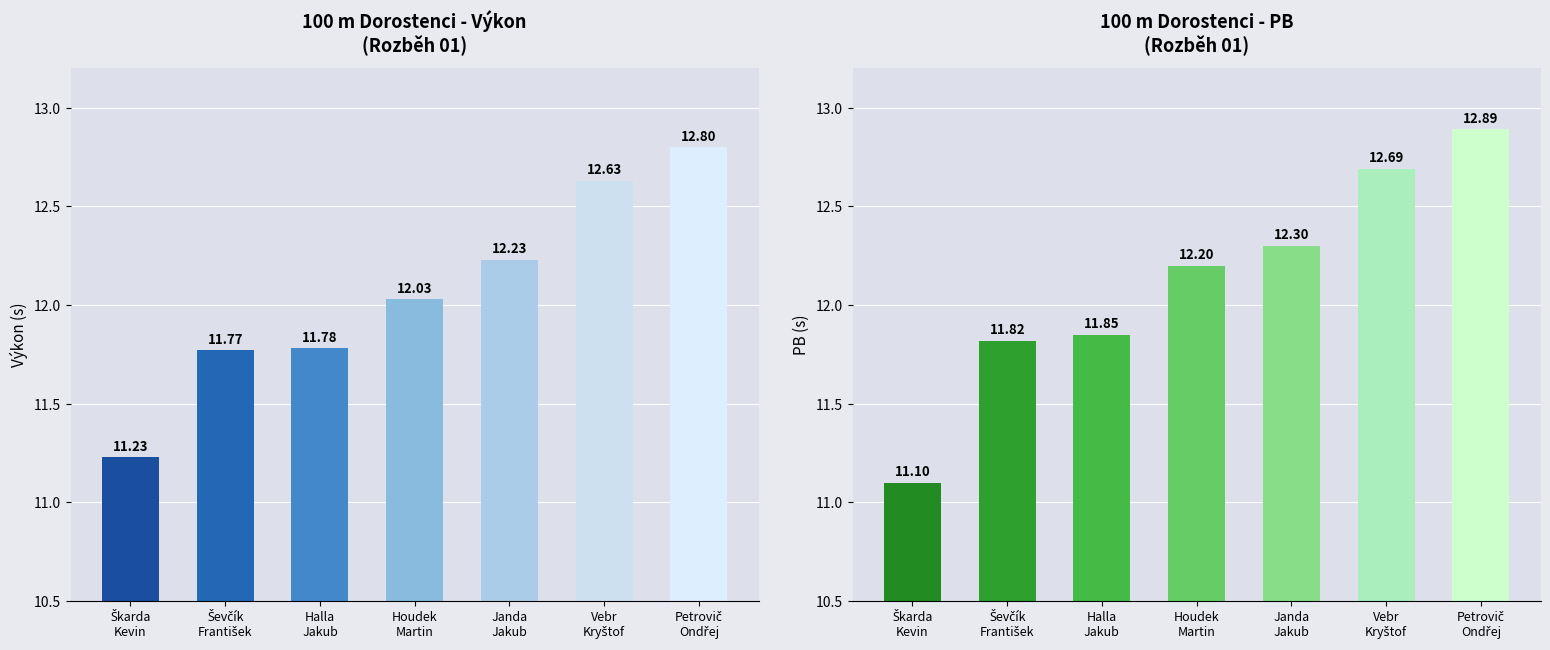

Read the Výkon value at Vebr
Kryštof.

12.6